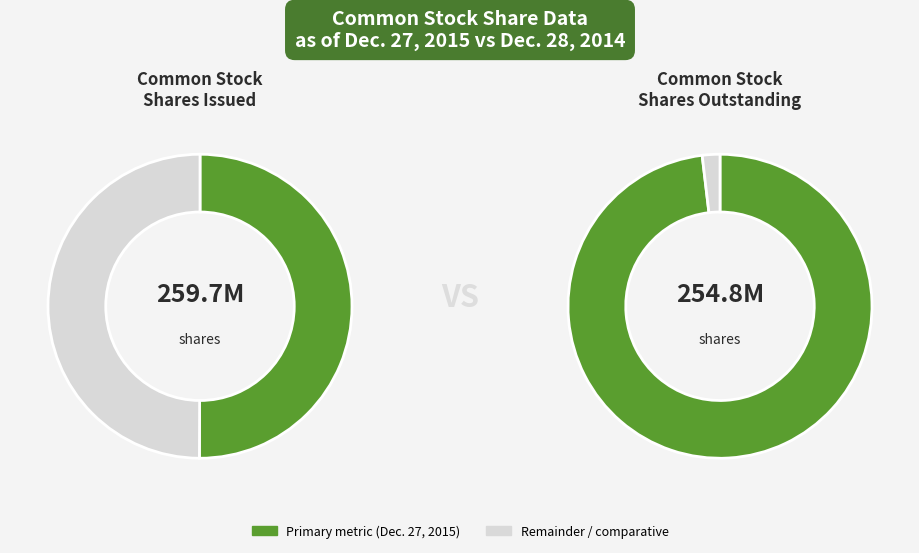

To the nearest percent, what is the combined percentage of Dec. 28, 2014 and Dec. 27, 2015?

100%